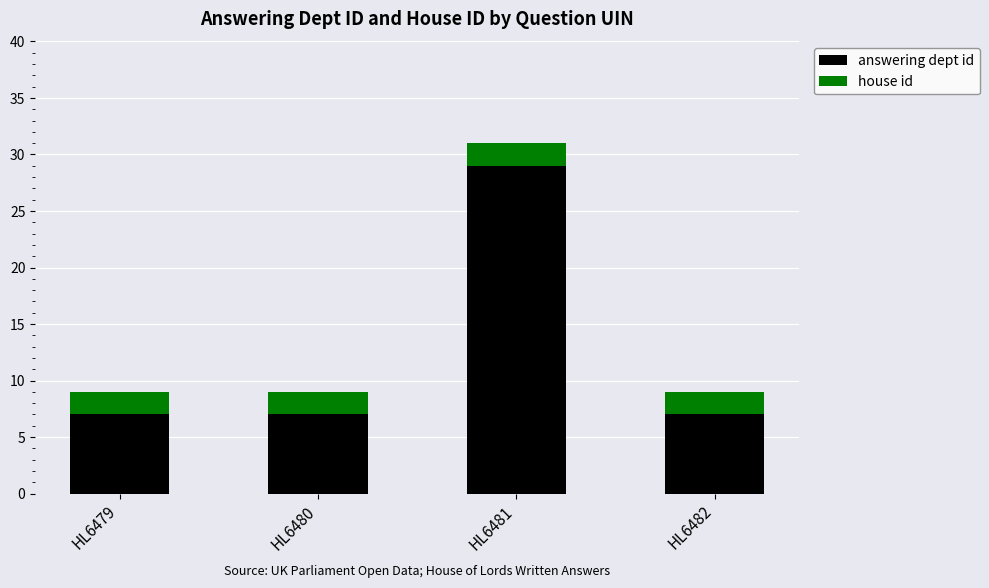

At which category is the sum across all series the highest?

HL6481